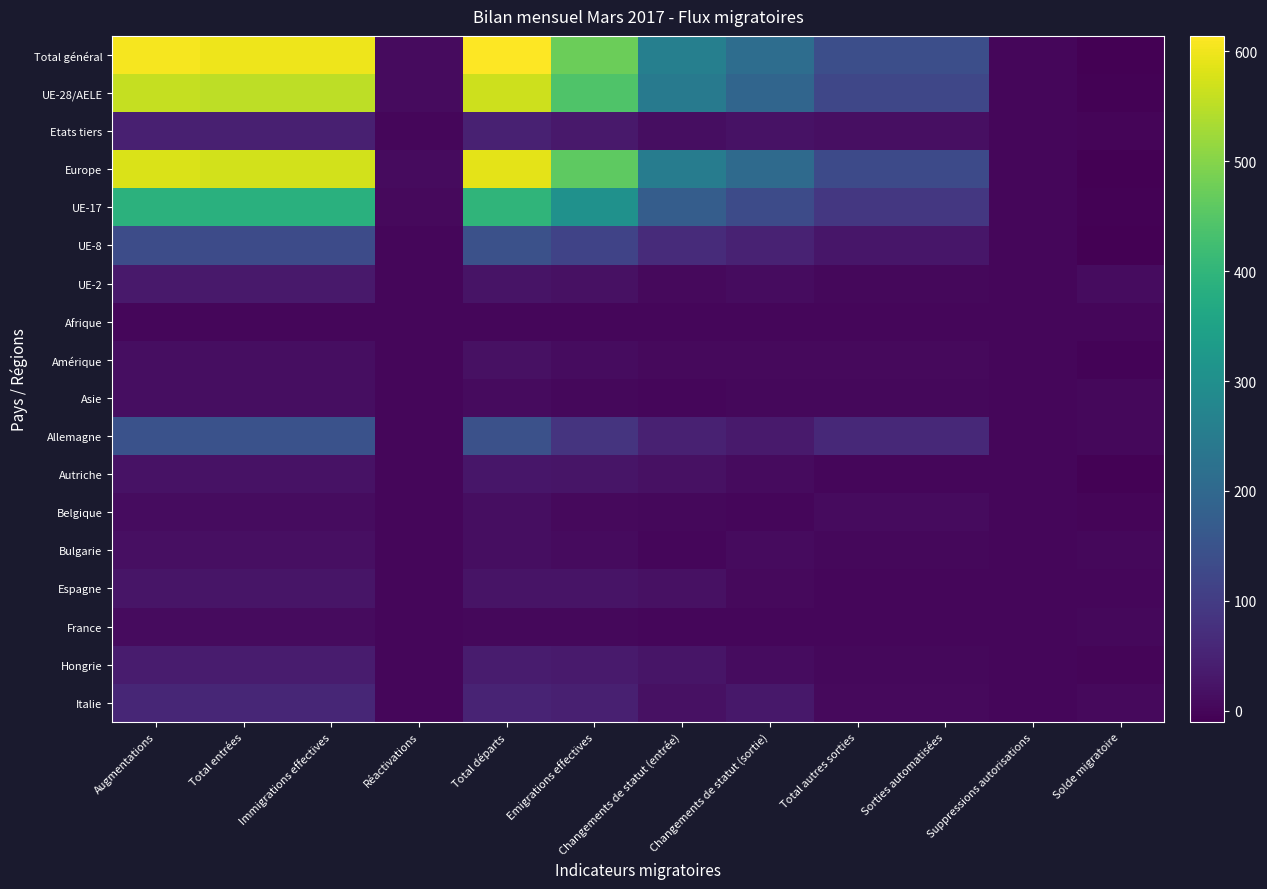

At how many categories does at least one series exceed 242?

6